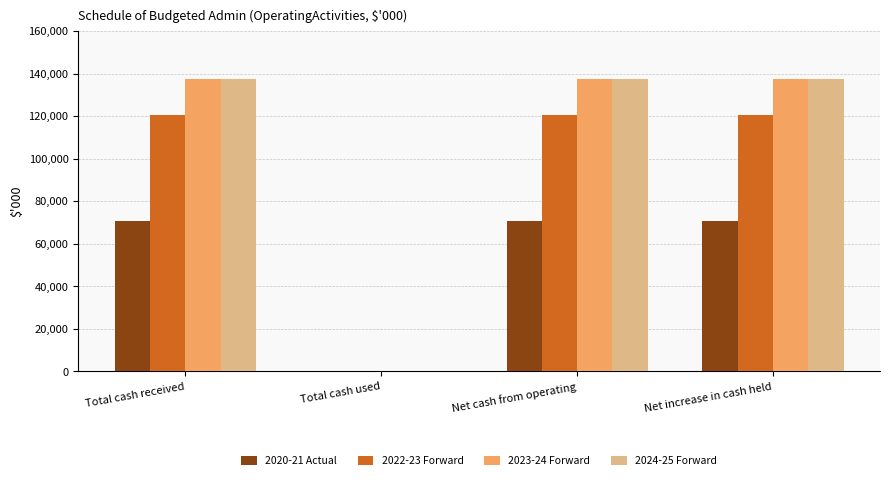

The 2023-24 Forward series shows -43592 at Total cash used. True or false?

False